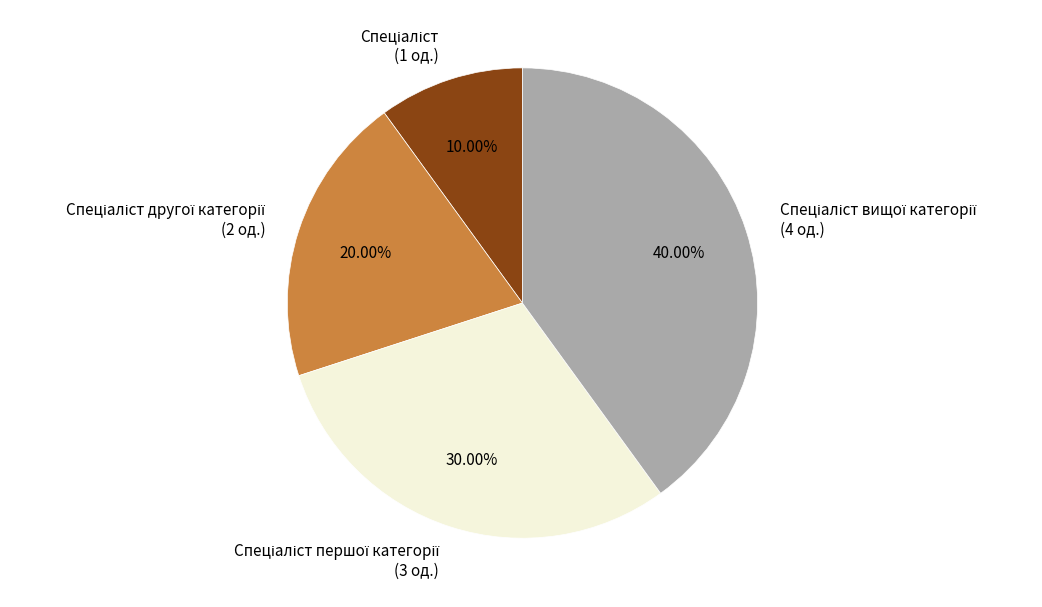

Is there any slice that represents more than half of the pie?

No